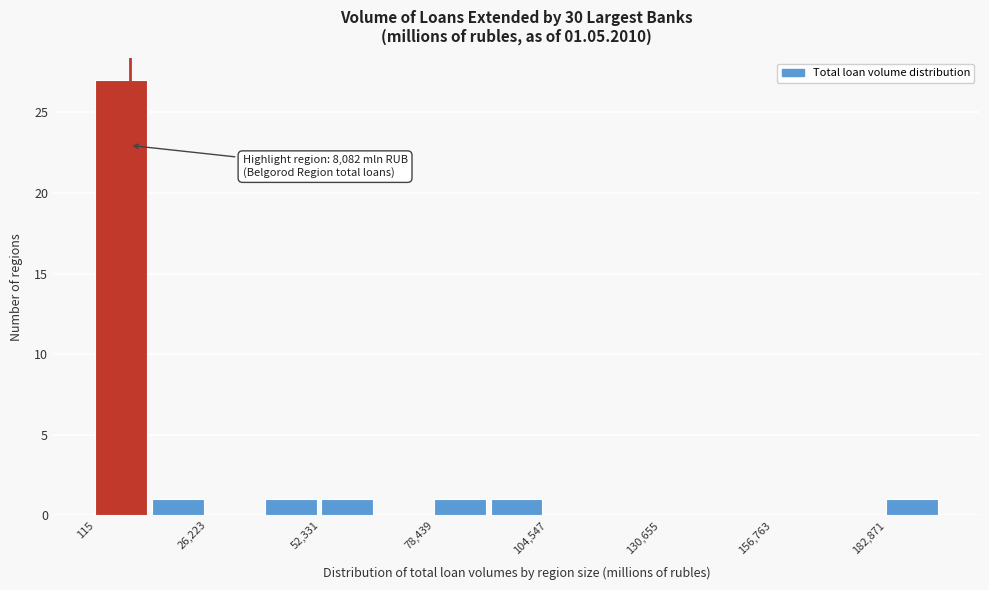

Around what value on the x-axis is the tallest bar? Give the approximate position of its centre, as read against the axis.

5000